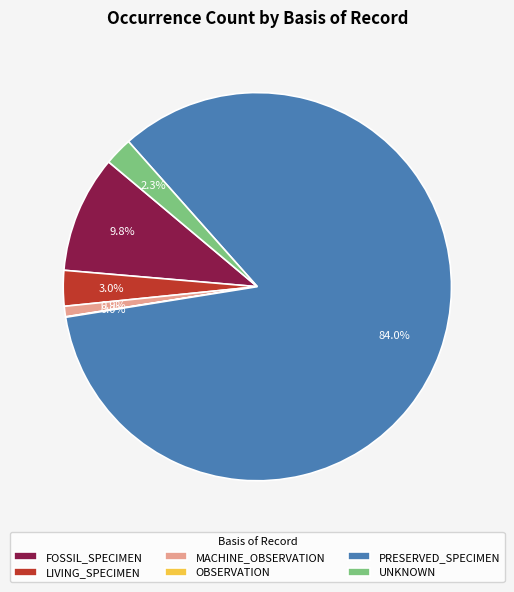

Between FOSSIL_SPECIMEN and PRESERVED_SPECIMEN, which is larger?

PRESERVED_SPECIMEN